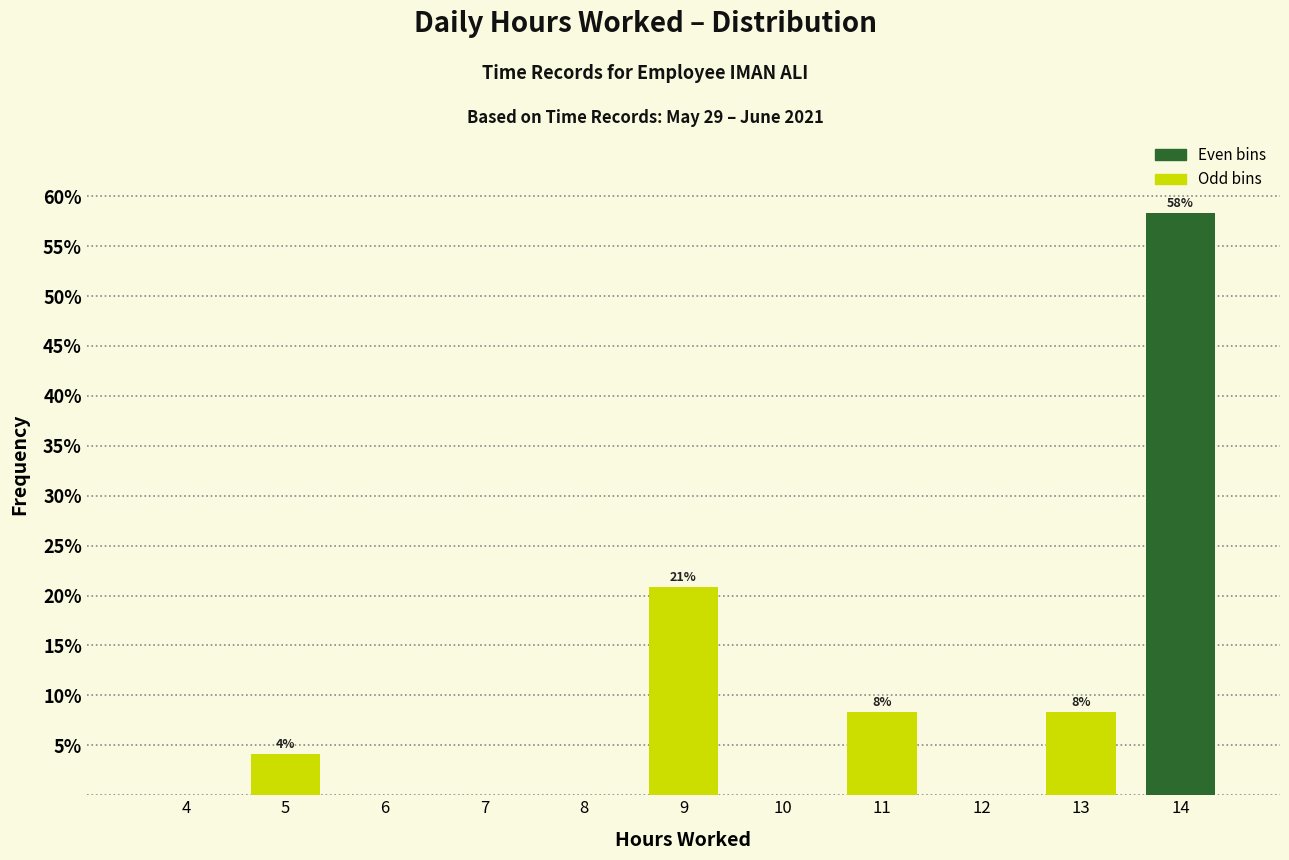

Reading left to right, transcribe all the data shown in this chart.

4=0.0	5=4.2	6=0.0	7=0.0	8=0.0	9=20.8	10=0.0	11=8.3	12=0.0	13=8.3	14=58.3